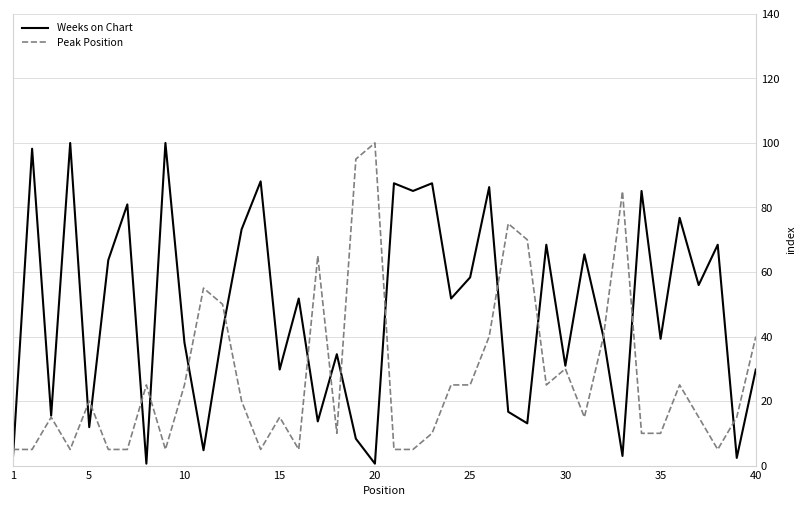

What is the highest value of the Weeks on Chart series?

100.0